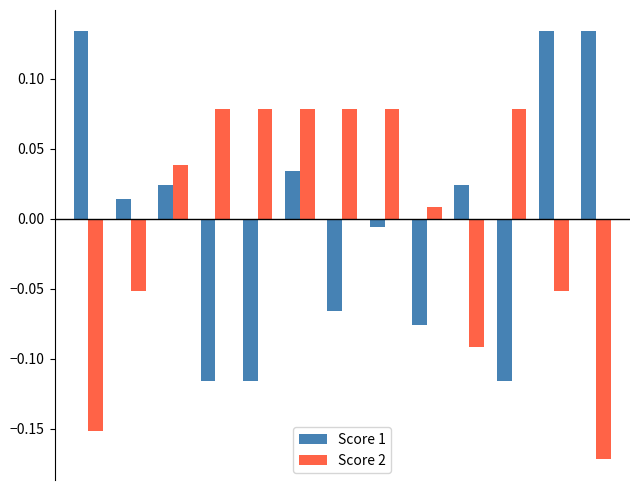

Rank the series by their maximum value, from highest to lowest.

Score 1, Score 2